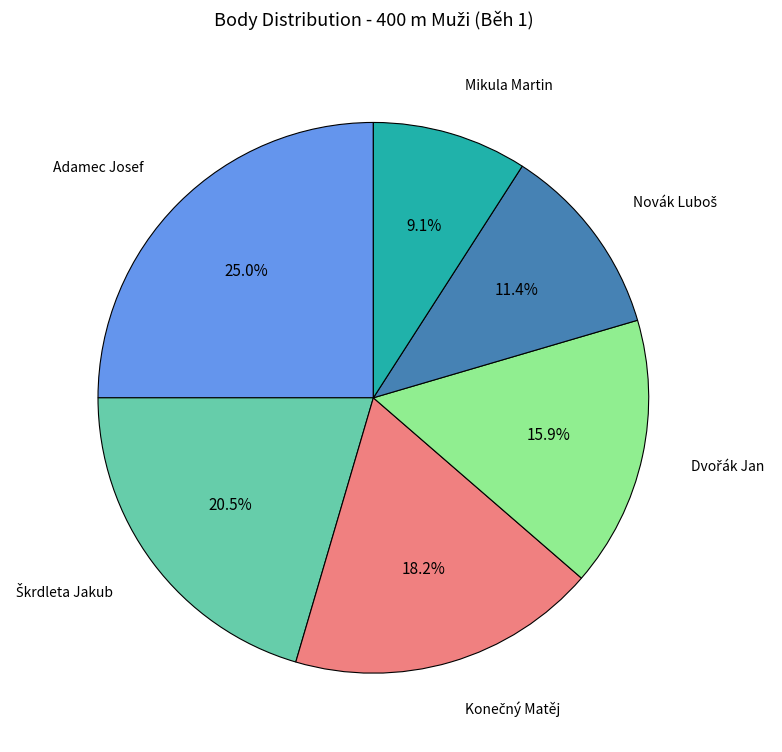

Does any single category account for the majority?

No